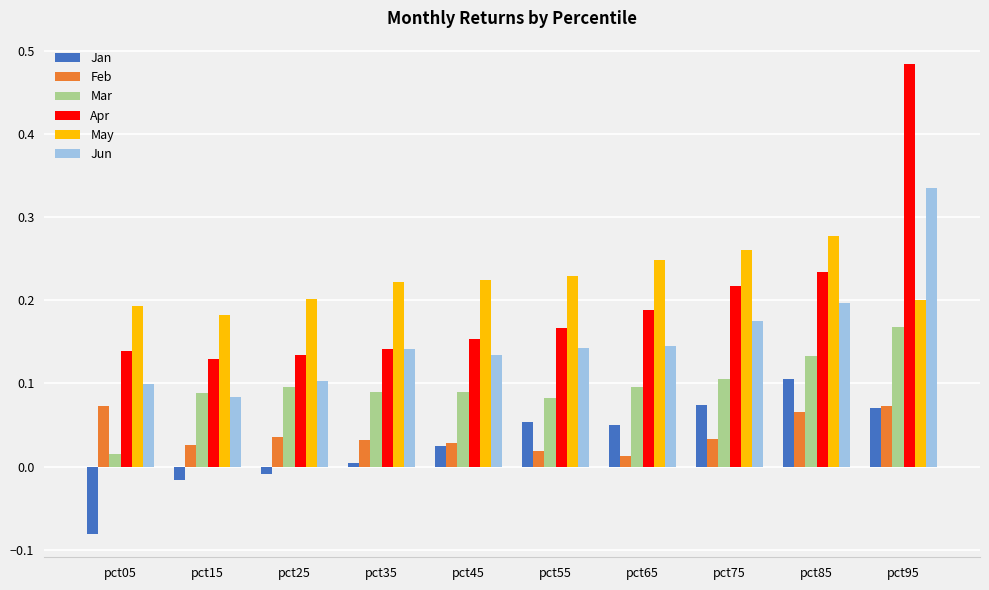

At pct05, list the series in order from smallest to largest.

Jan, Mar, Feb, Jun, Apr, May